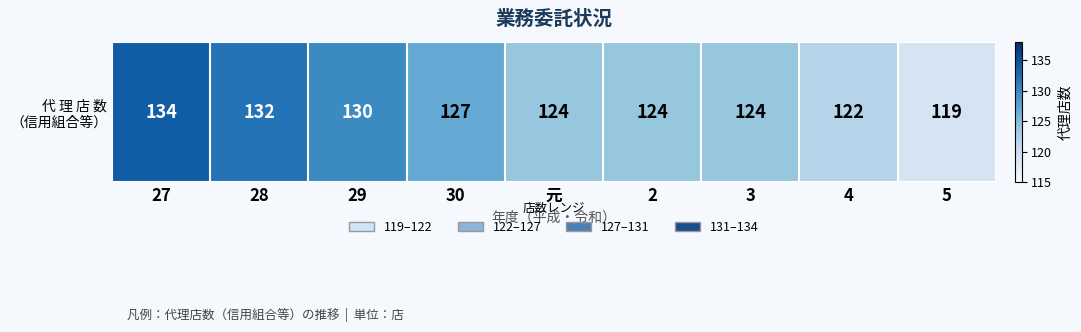

What is the minimum value shown in the chart?

119